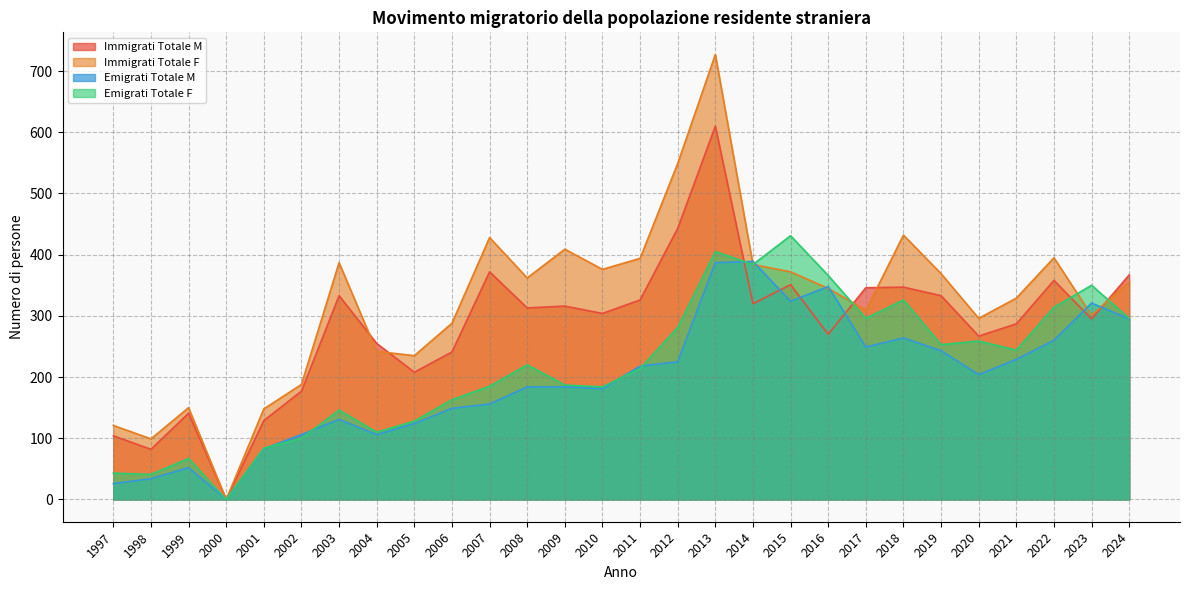

True or false: Emigrati Totale F has more than 2 interior local peaks.

True